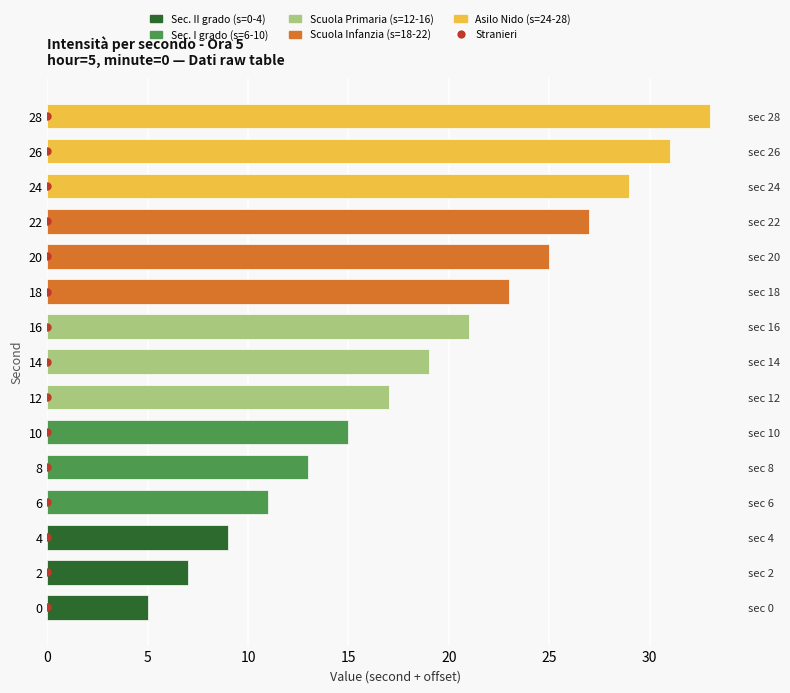

What is the value of the 12th bar from the left?

27